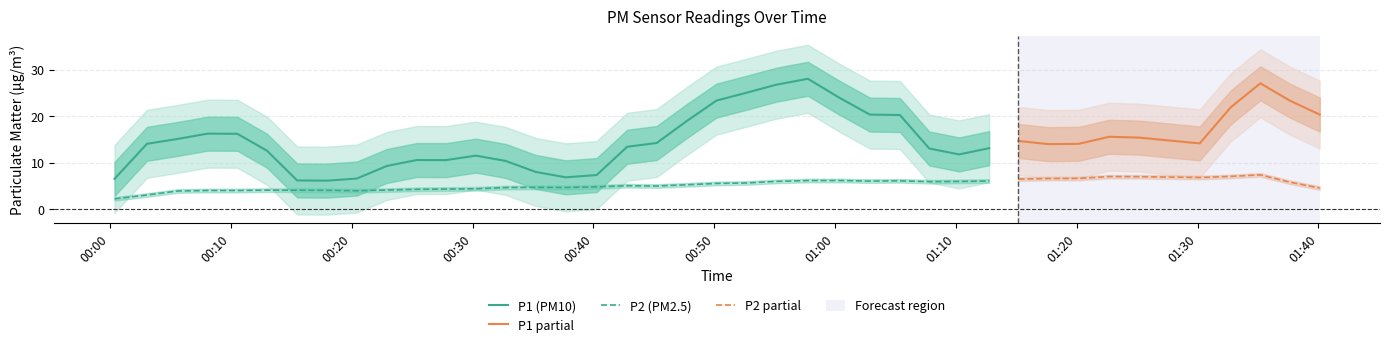

True or false: P1 (PM10) and P2 (PM2.5) cross at least once.

False